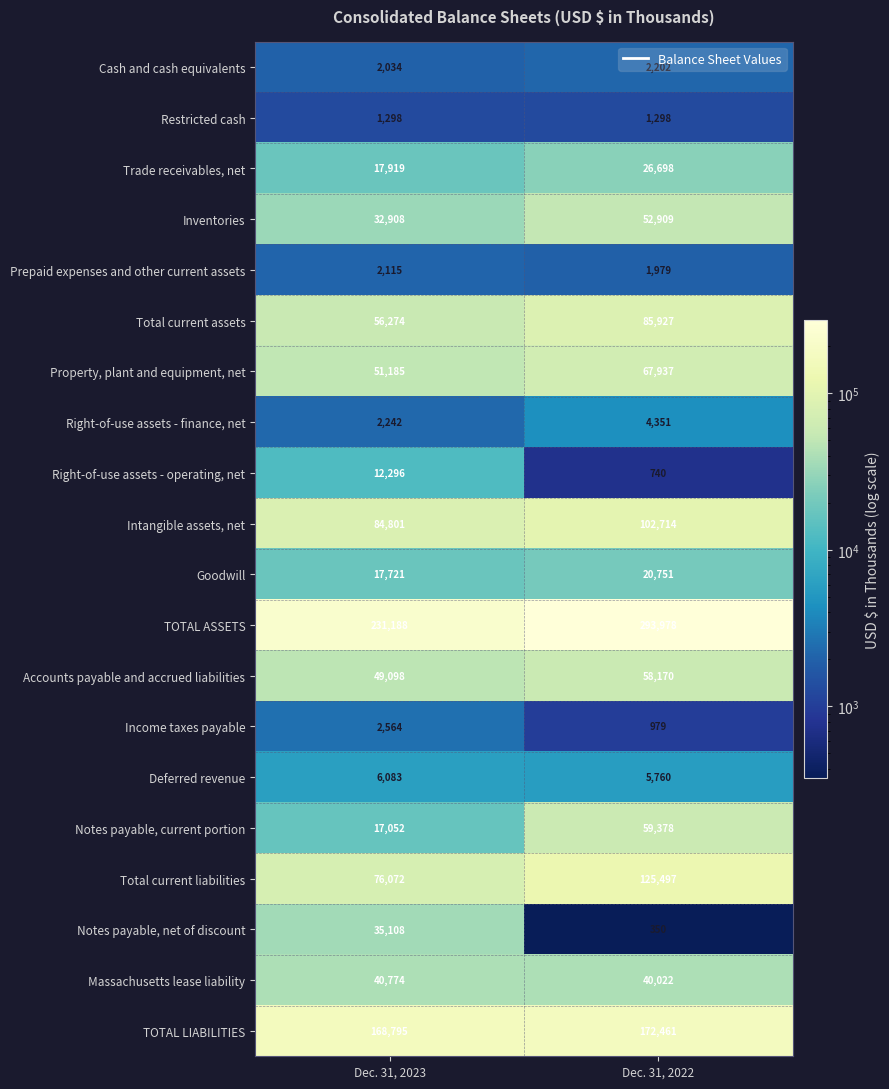

What is the sum of all Cash and cash equivalents values?

4236